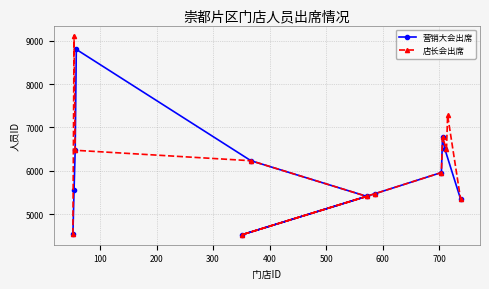

What is the value of the 营销大会出席 point at the 5th from the left?

4524